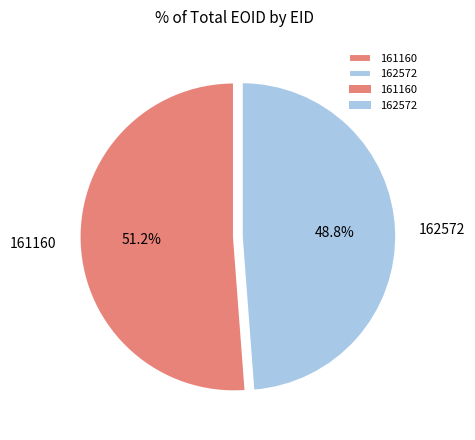

Which category has the smallest portion of the pie?

162572